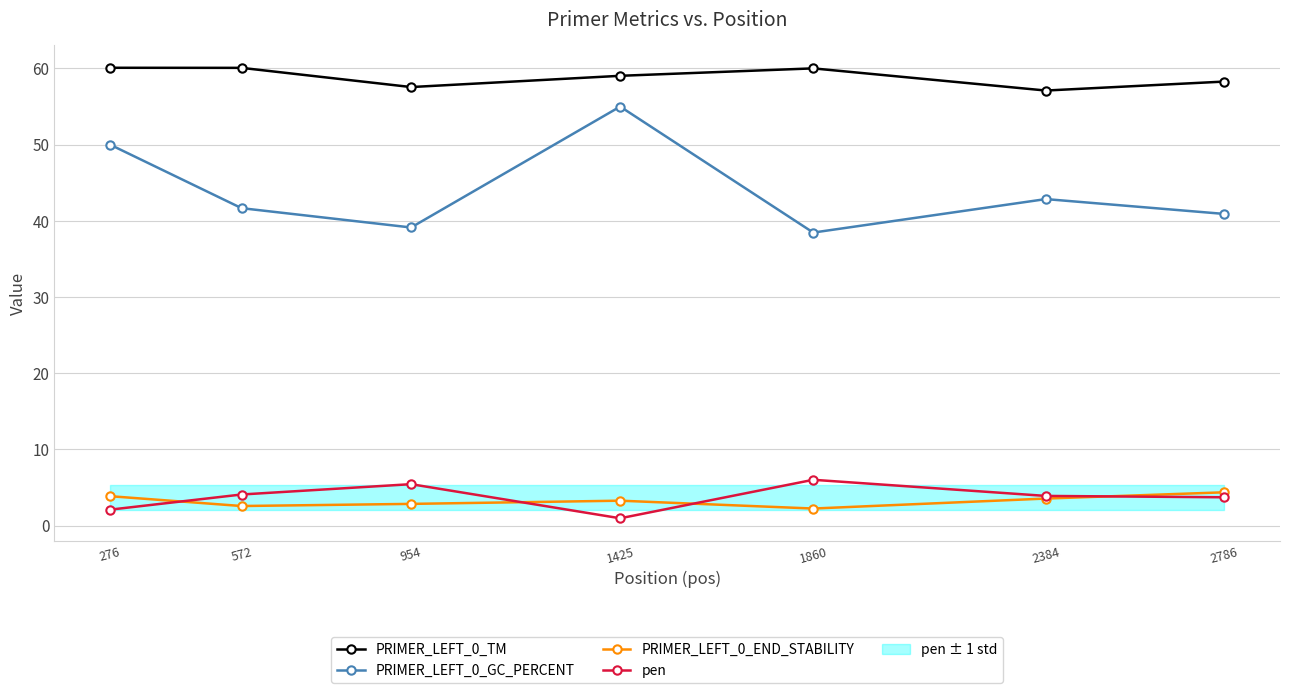

The value of pen at 1860 is 3.2. True or false?

False